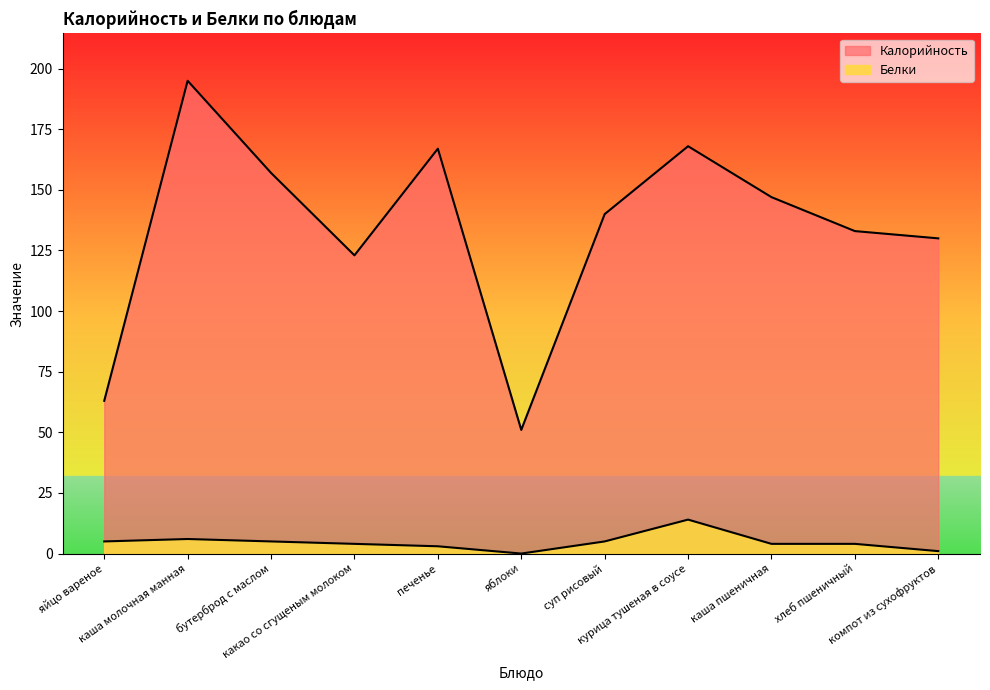

Which series has the largest range (max minus min)?

Калорийность